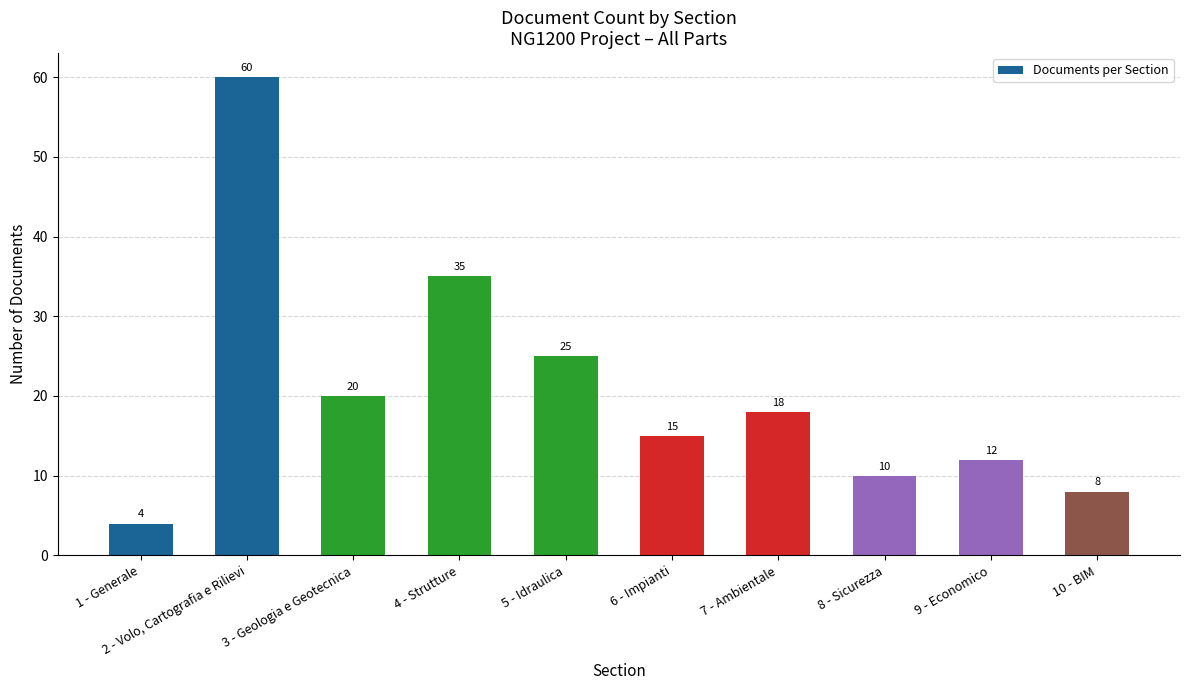

Is it true that the value at 5 - Idraulica is 11?

False